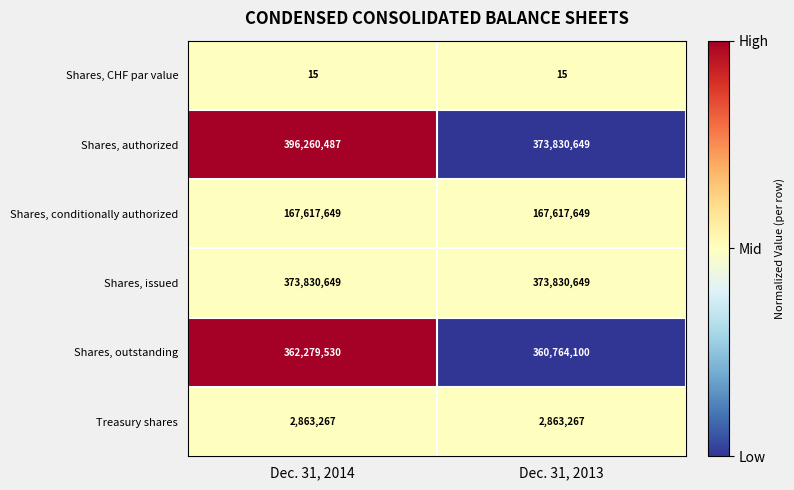

Which series has the largest total across all categories?

Shares, authorized